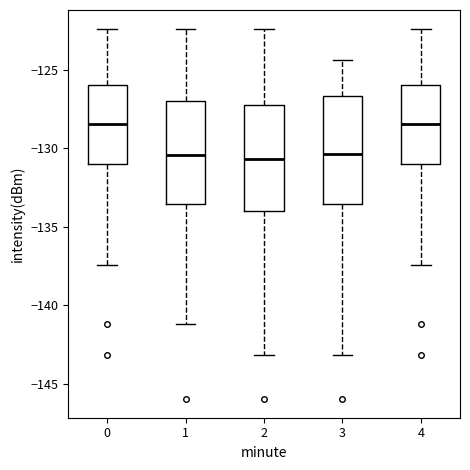

Reading left to right, read every box against the y-axis: the position of its median line, the range the box covers, and the ends of its whiskers. The values are not printed on the chart, so give them approximately, as read against the axis.

0: median -128.5, box -131.0 to -126.0, whiskers -137.5 to -122.5
1: median -130.5, box -133.5 to -127.0, whiskers -141.0 to -122.5
2: median -130.5, box -134.0 to -127.0, whiskers -143.0 to -122.5
3: median -130.5, box -133.5 to -126.5, whiskers -143.0 to -124.5
4: median -128.5, box -131.0 to -126.0, whiskers -137.5 to -122.5